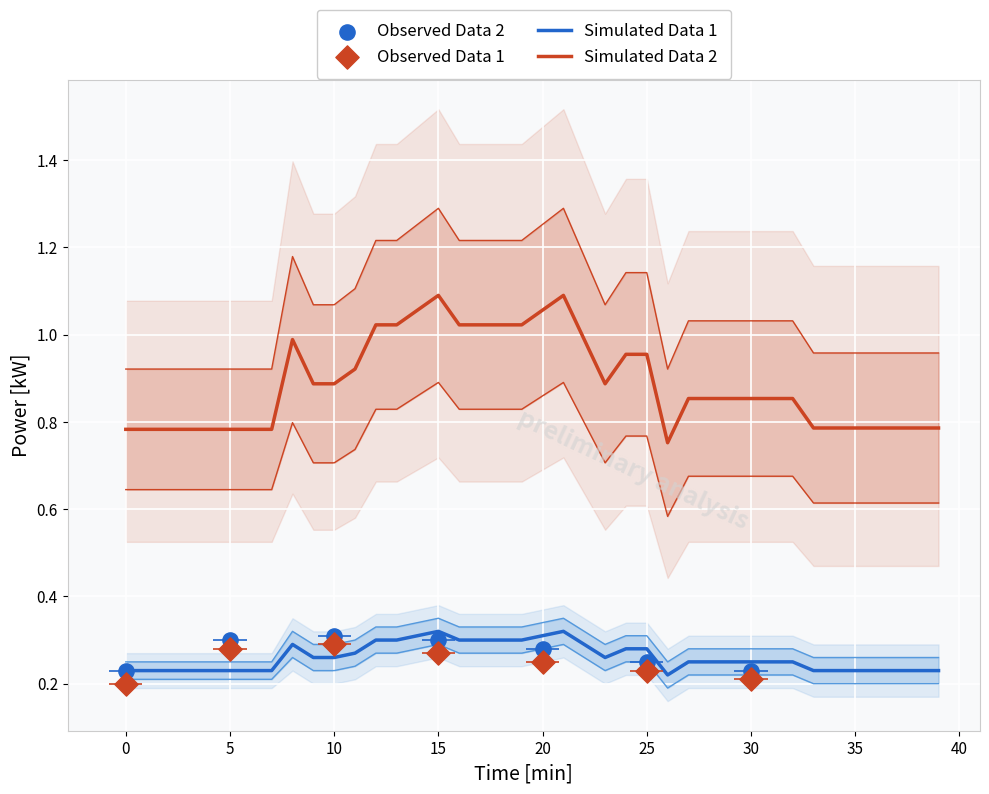

Which series has the widest spread of Y values?

power_upper2